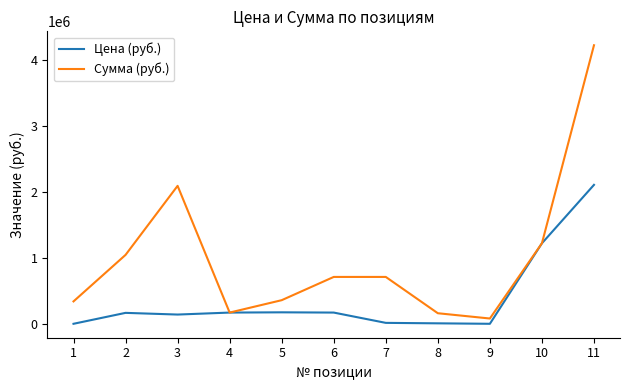

Which series has the widest spread of values?

Сумма (руб.)